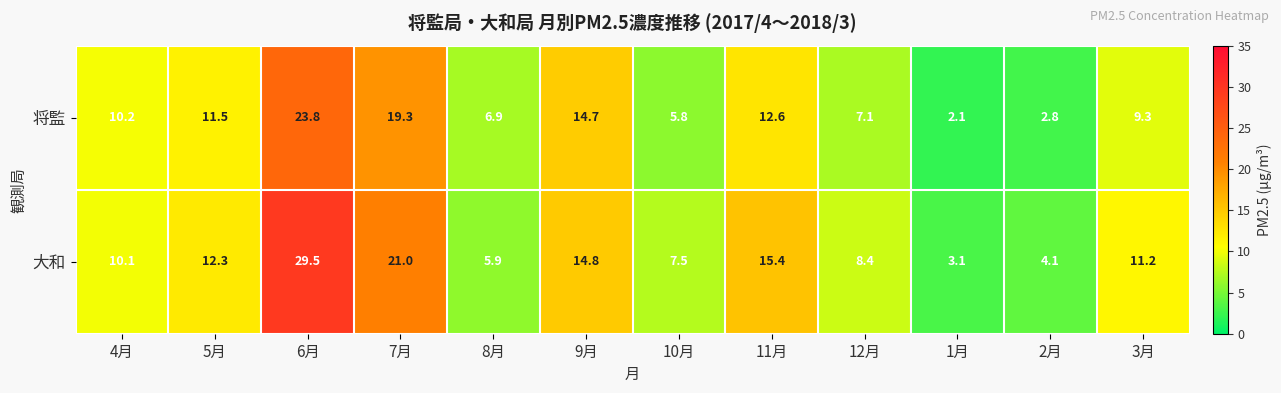

The 将監 series shows 19.3 at 7月. True or false?

True